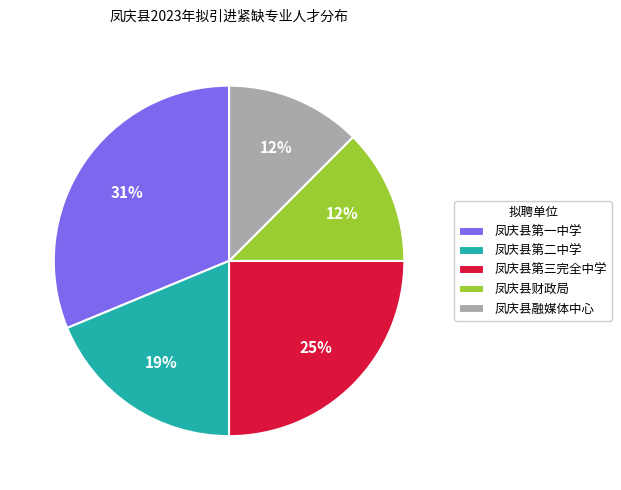

Does 凤庆县第一中学 account for over 50% of the chart?

No